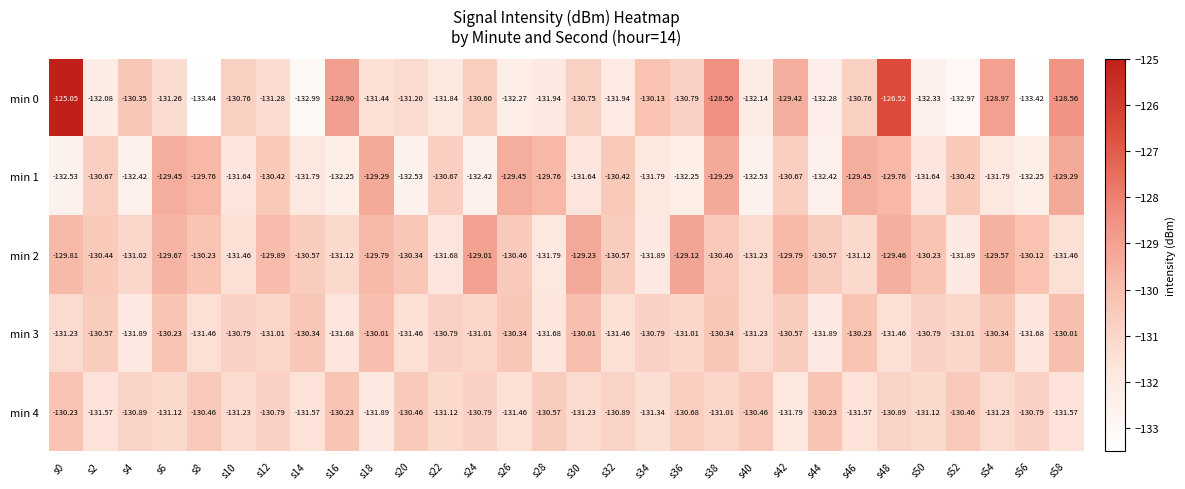

Is the value of min 2 at s12 greater than the value of min 0 at s22?

Yes